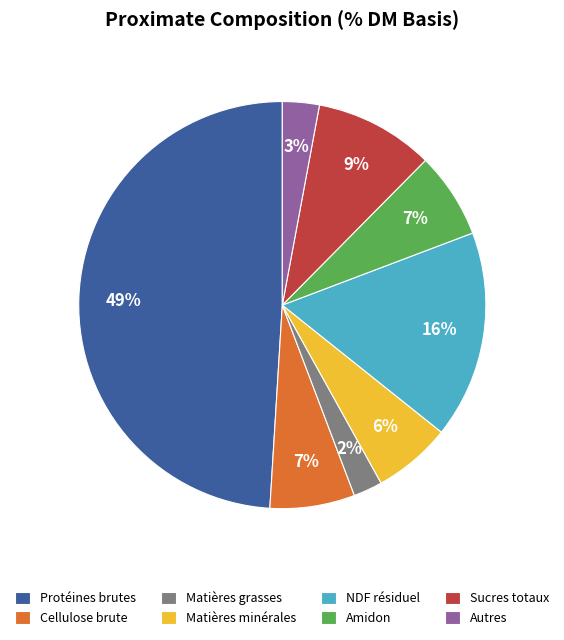

To the nearest percent, what is the combined percentage of Autres and Sucres totaux?

12%